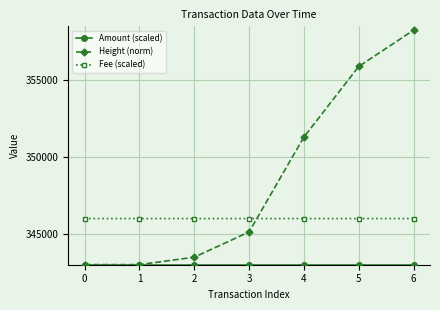

True or false: Fee (scaled) and Height (norm) intersect in this chart.

True